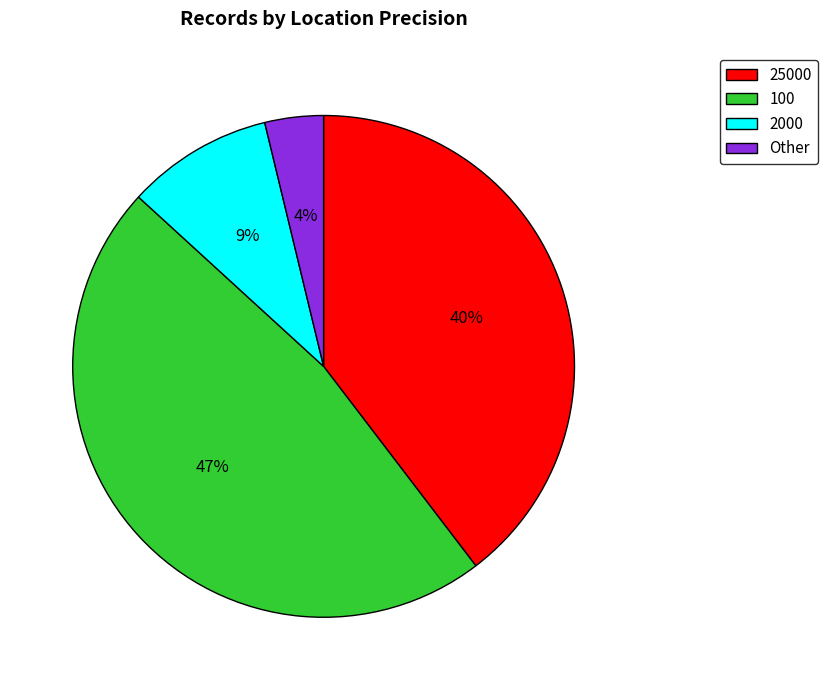

Is there any slice that represents more than half of the pie?

No